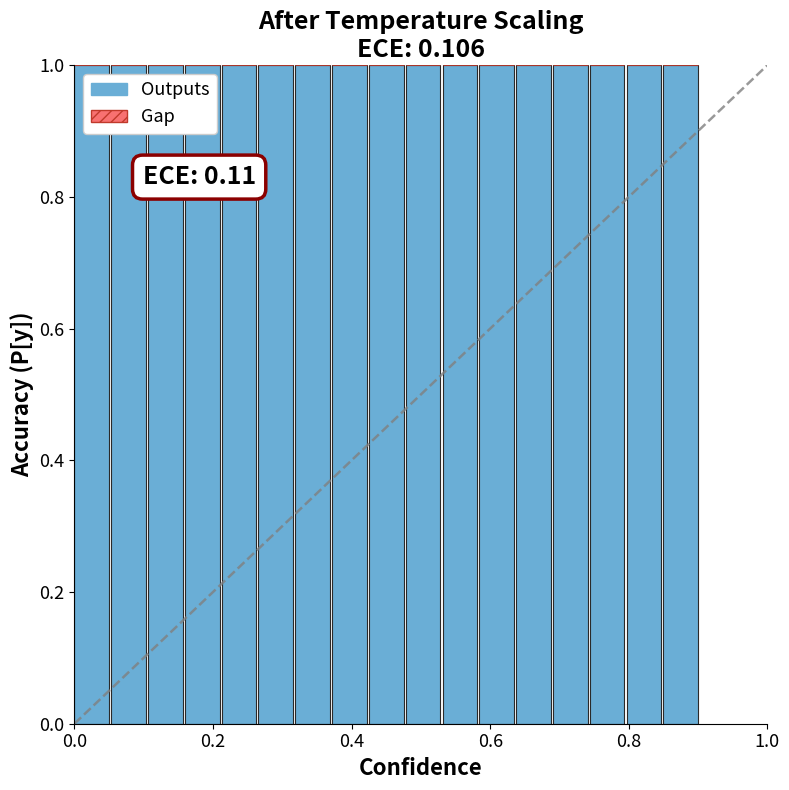

What is the spread (max minus min) of values at 6?

1